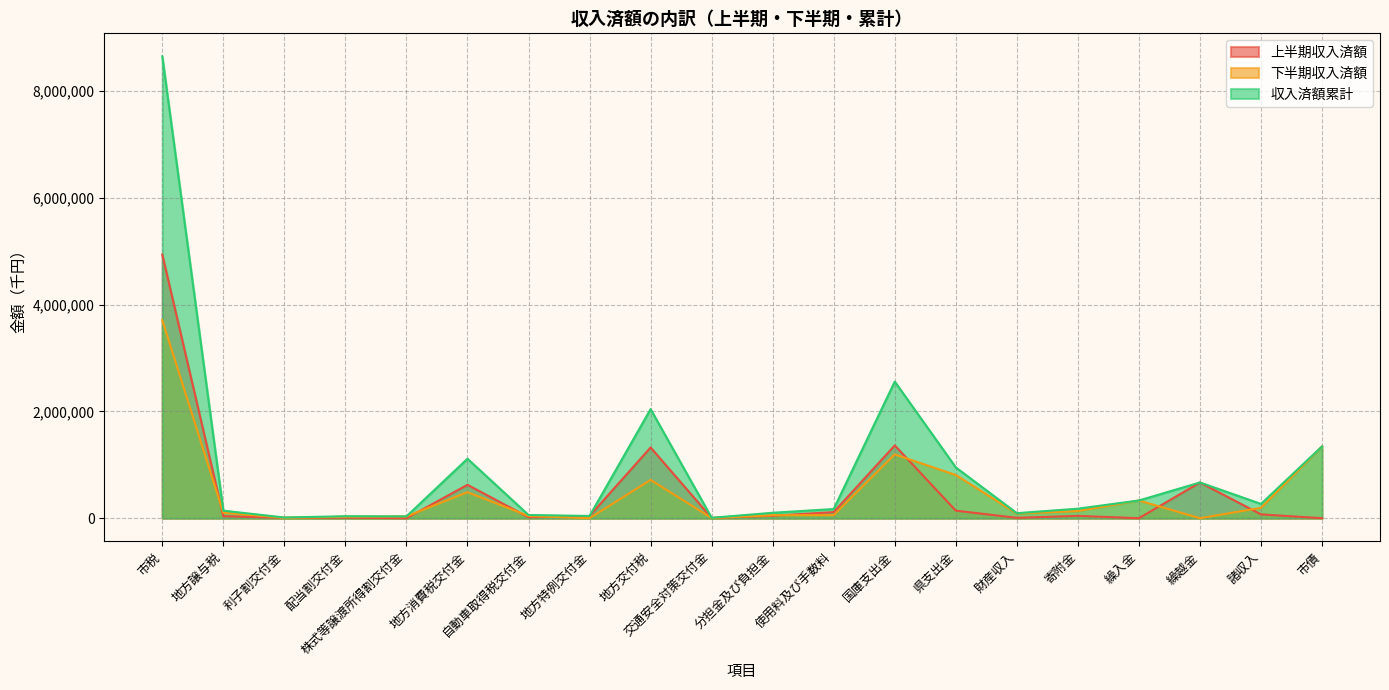

How many data points does each series have?

20